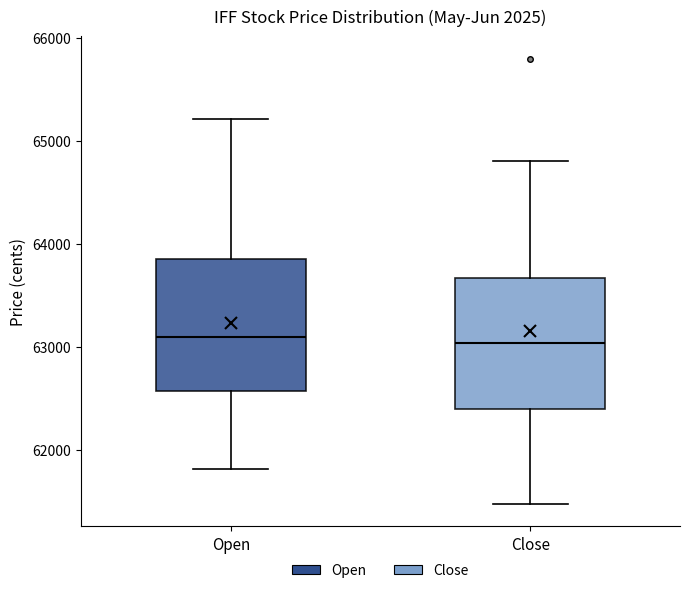

Where is the upper edge of the box for Close on the y-axis? The values are not printed on the chart, so give them approximately, as read against the axis.

63700